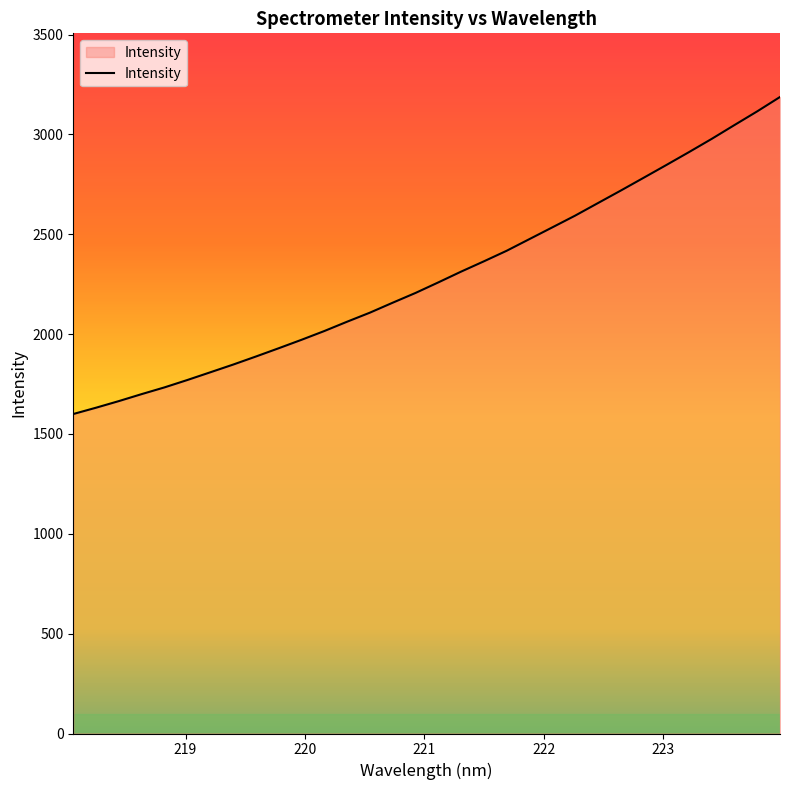

How many lines are shown in the chart?

1